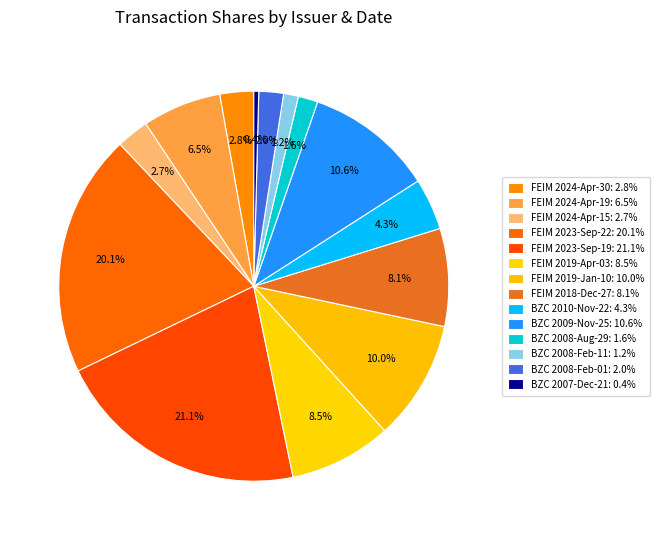

How many segments does this pie chart have?

14